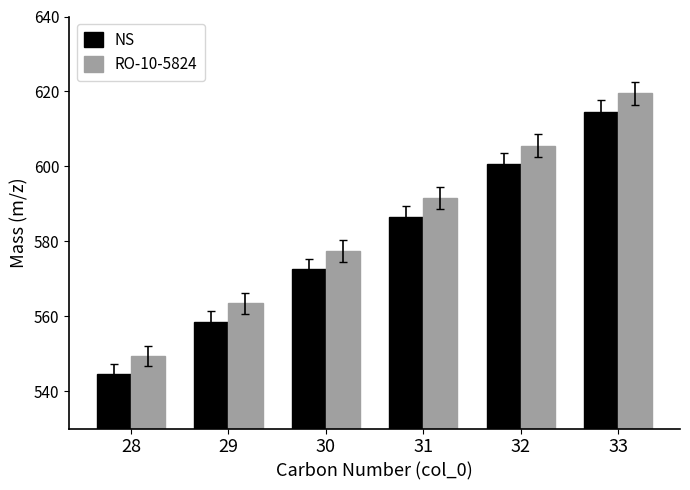

At how many categories does at least one series exceed 605?

2